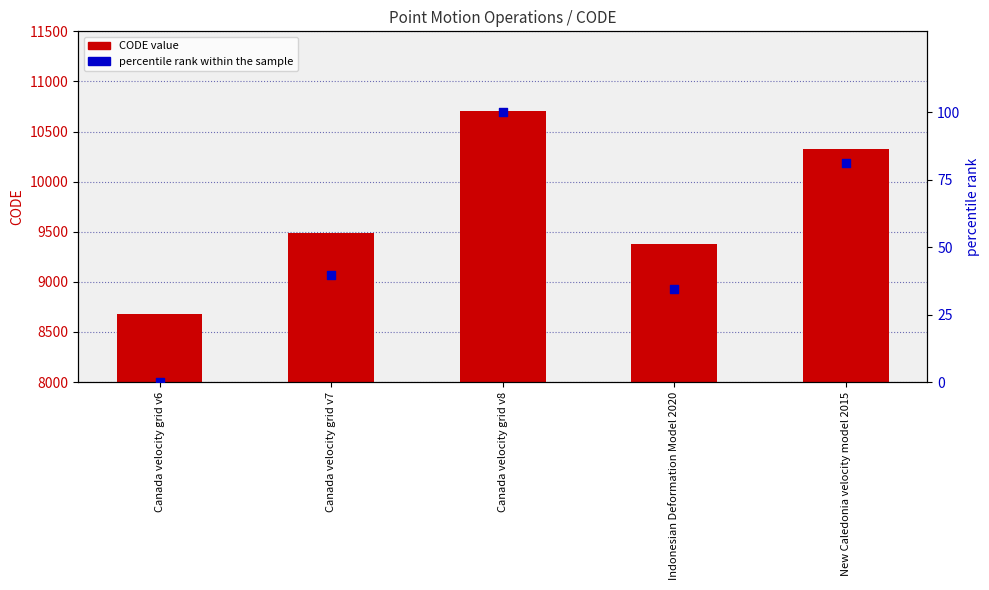

What is the total value across all series at New Caledonia velocity model 2015?

10404.1